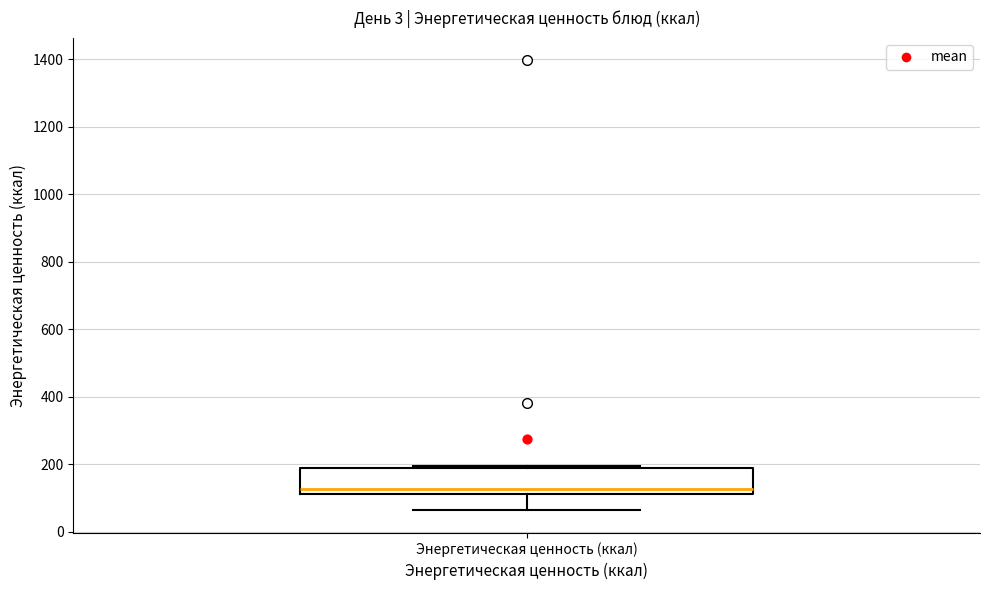

Transcribe this box plot: give where the median line is, the range the box spans, and where the two whiskers end, as read against the y-axis. The values are not printed on the chart, so give them approximately, as read against the axis.

median 120 (just above the box's lower edge), box 120 to 180, whiskers 60 to 200